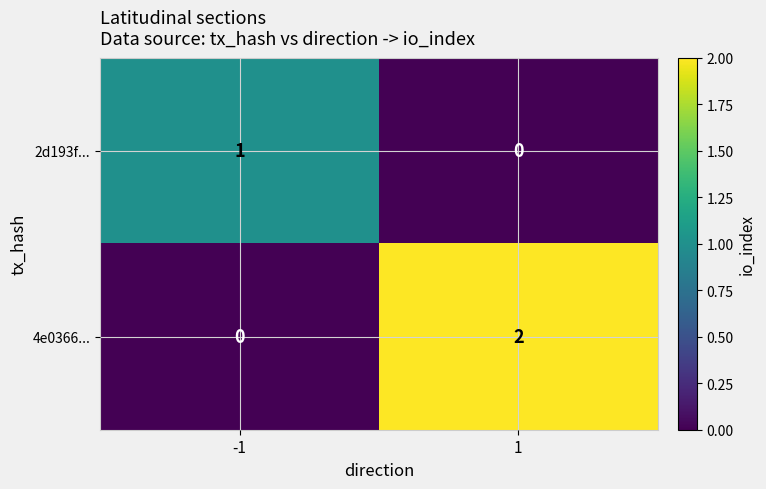

Is it true that 4e0366... equals -1 at -1?

False